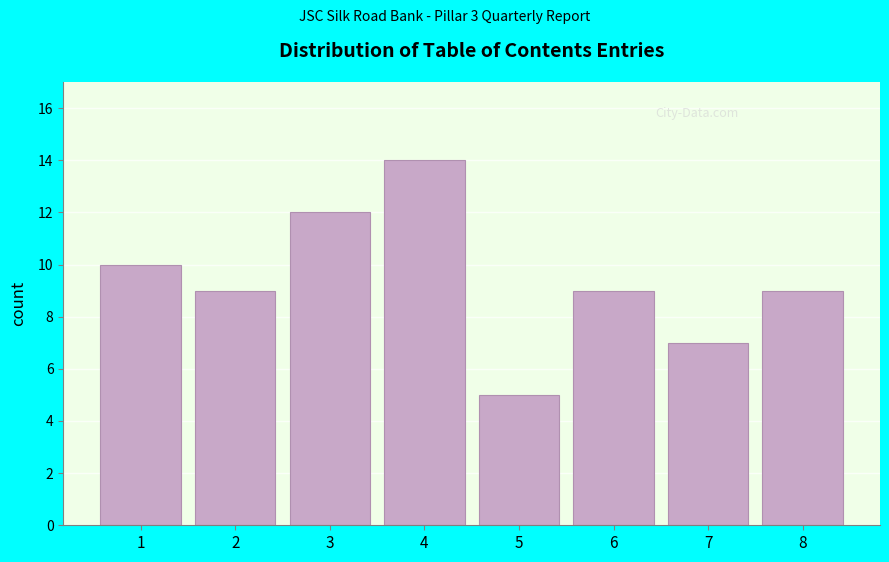

Reading left to right, what are all the values shown in this chart?

1=10	2=9	3=12	4=14	5=5	6=9	7=7	8=9